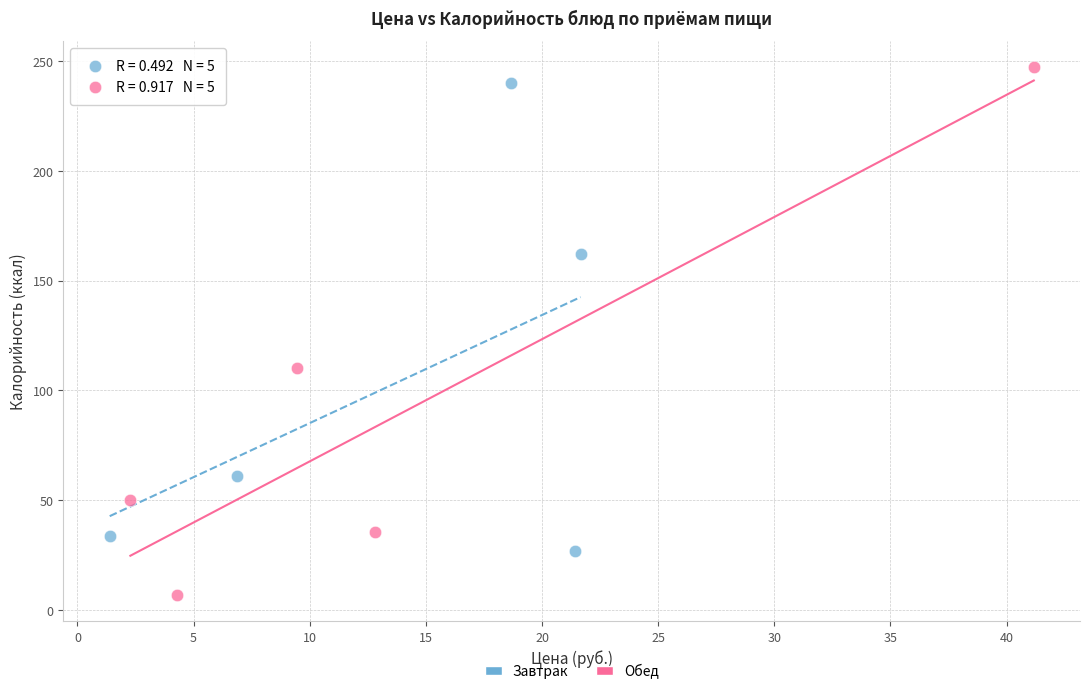

Which series contains the highest Y value?

Обед